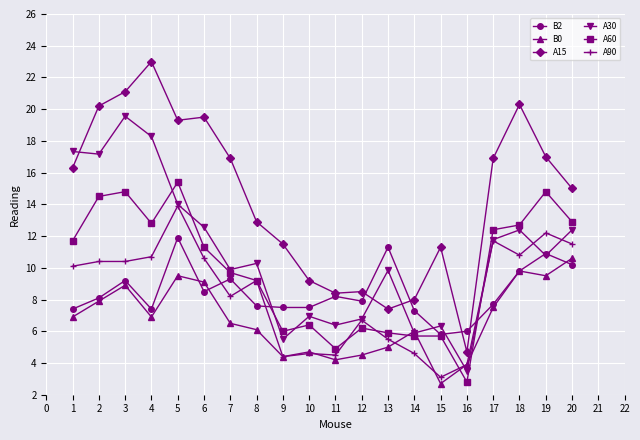

Is it true that A60 equals 9.2 at 8?

True